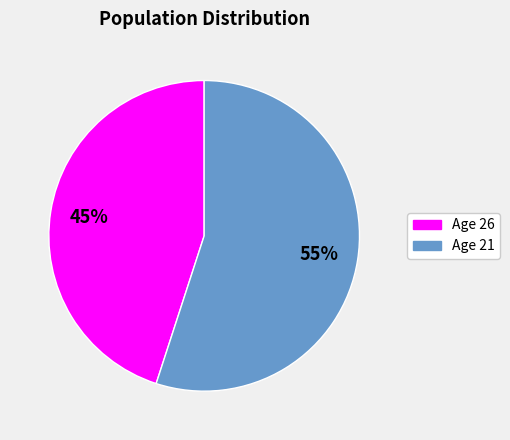

To the nearest percent, what is the average slice percentage?

50%